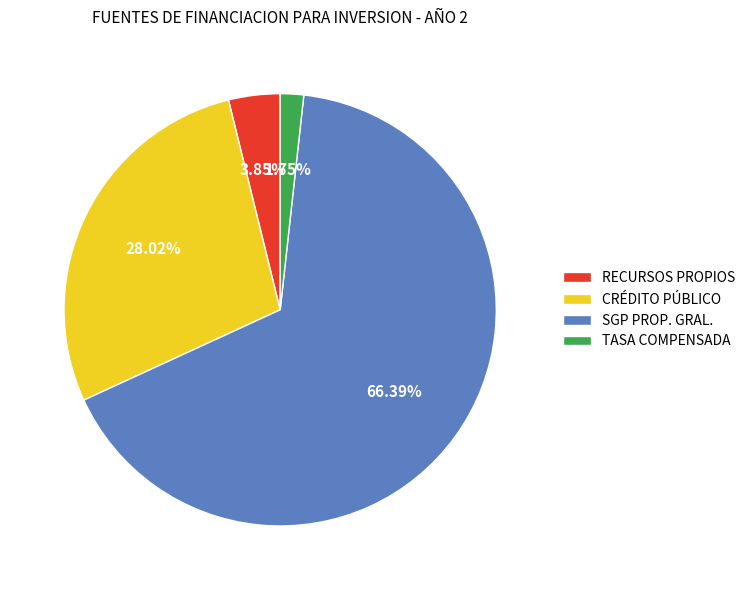

Combined, do RECURSOS PROPIOS and SGP PROP. GRAL. account for over 50%?

Yes